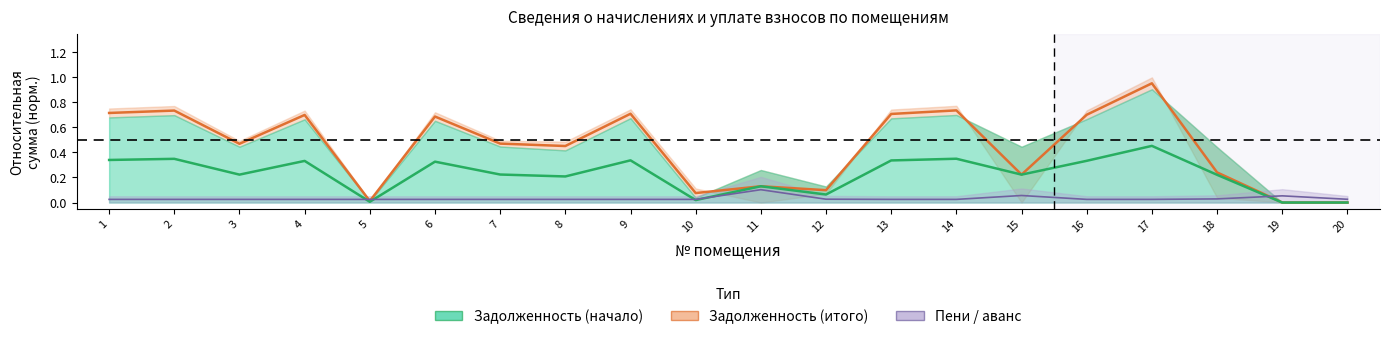

How many categories are shown in the chart?

20